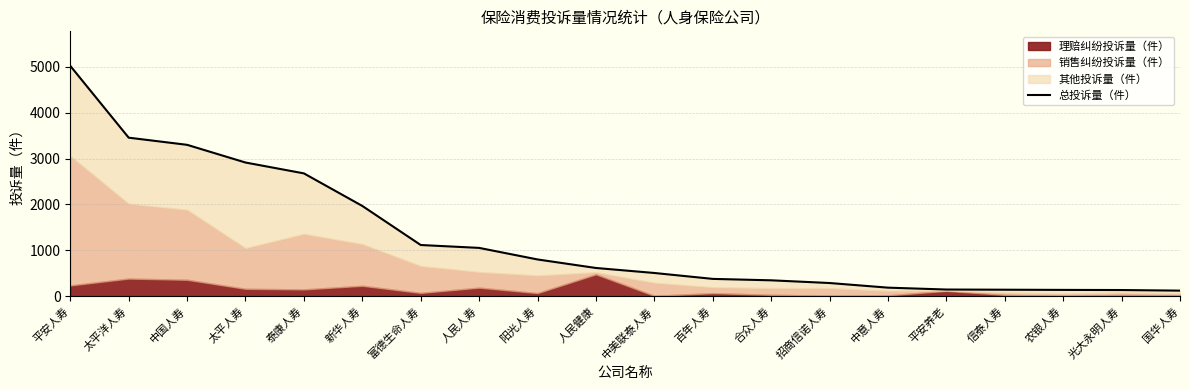

What is the difference between the values at 人民人寿 and 中美联泰人寿?

547